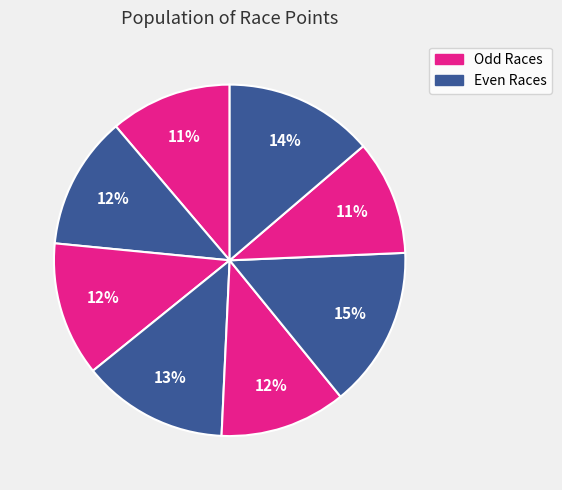

How many slices are in this pie chart?

8